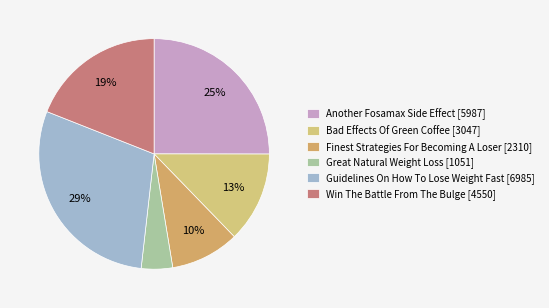

What portion of the pie excludes Win The Battle From The Bulge?

81.0%